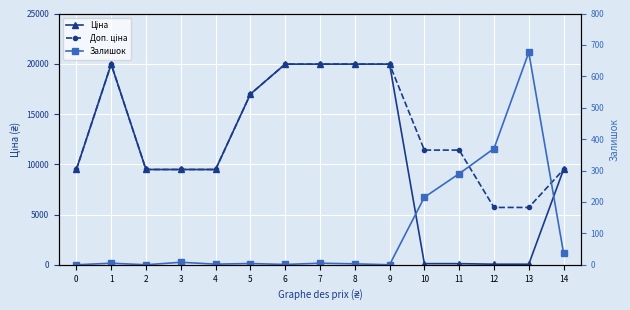

At which label does Залишок first exceed 5?

3